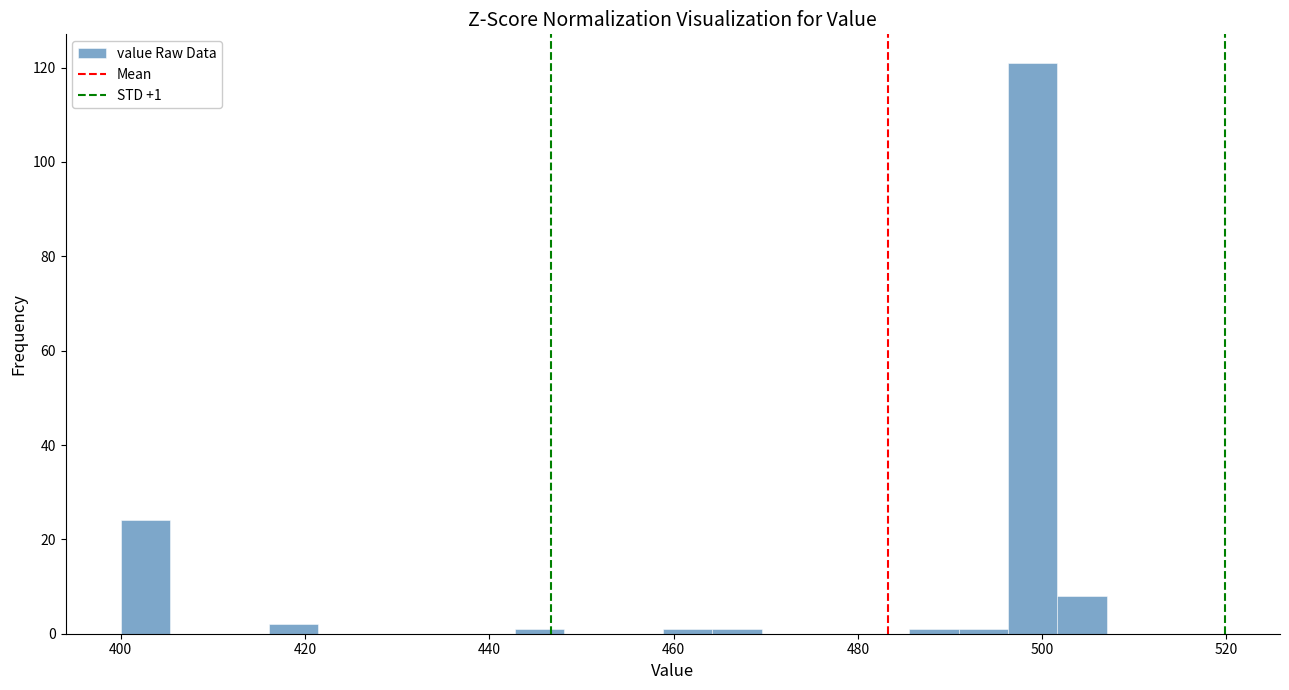

Around what value on the x-axis is the tallest bar? Give the approximate position of its centre, as read against the axis.

498